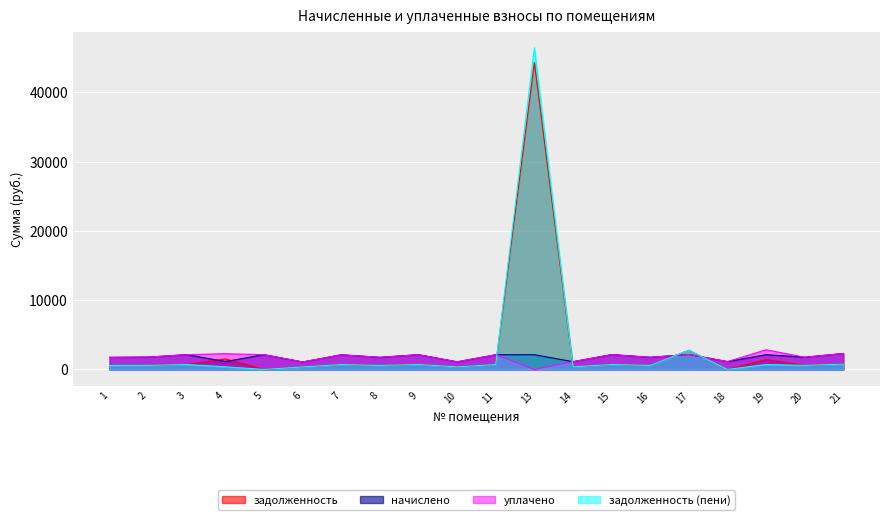

Is it true that начислено equals 623.1 at 16?

False